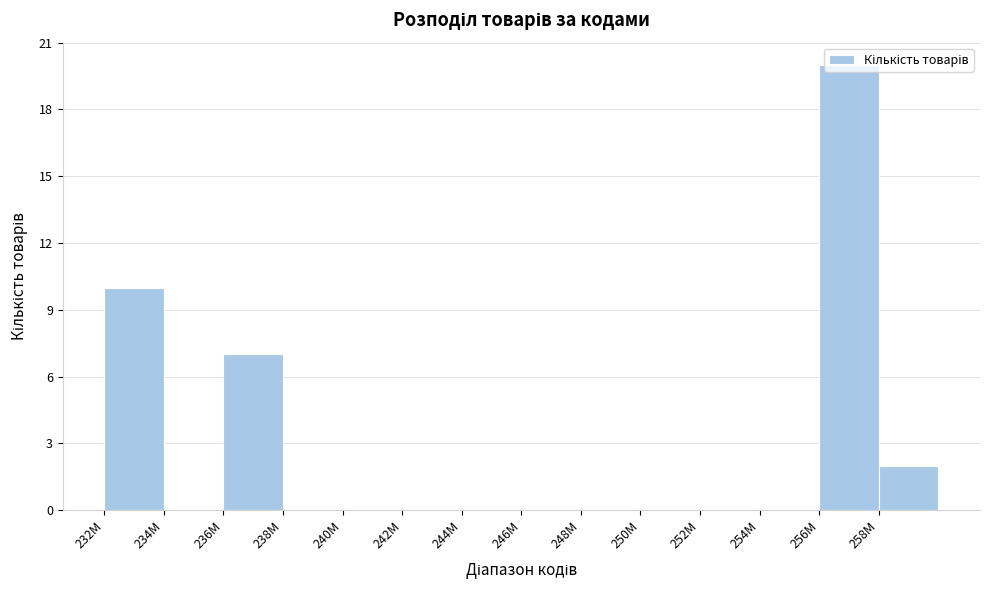

The chart shows a value of 0 at 244M. True or false?

True